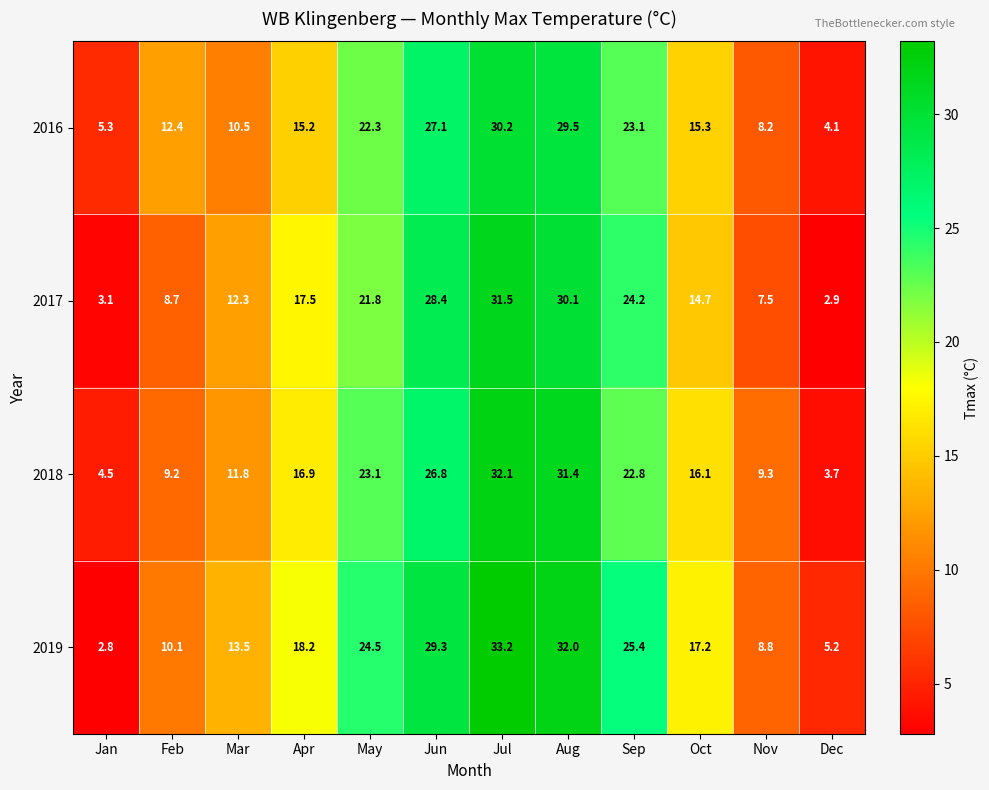

What is the maximum value shown in the chart?

33.2